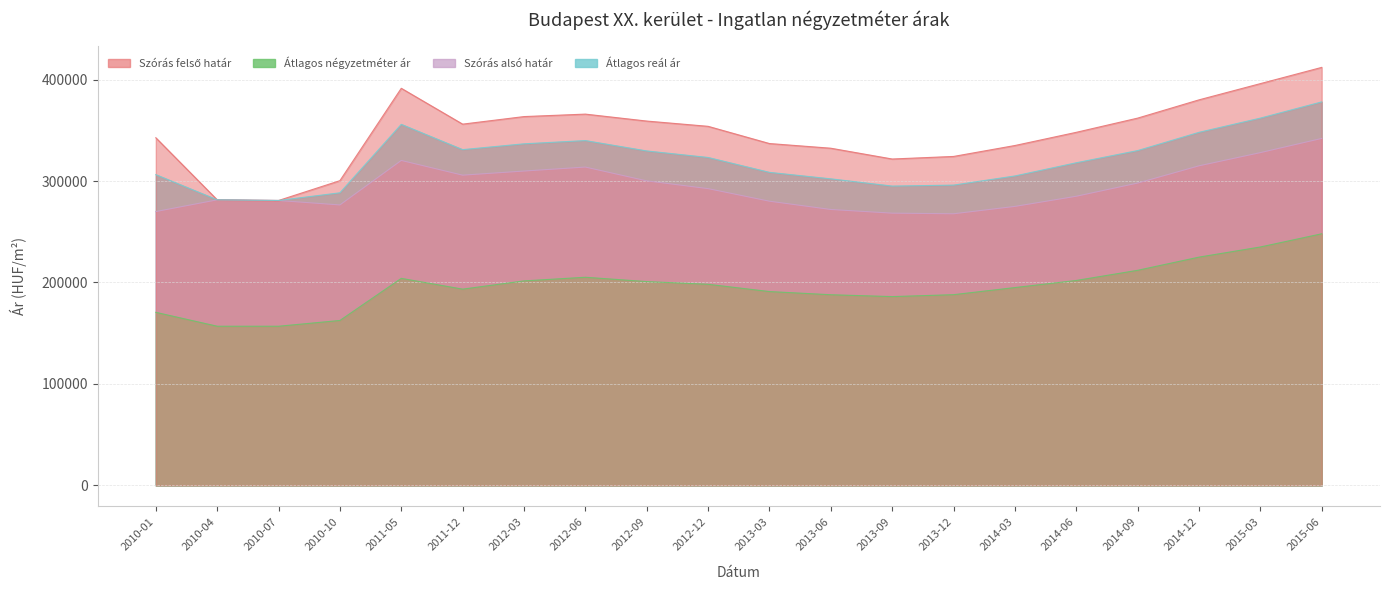

What is the lowest value of the Átlagos négyzetméter ár series?

156896